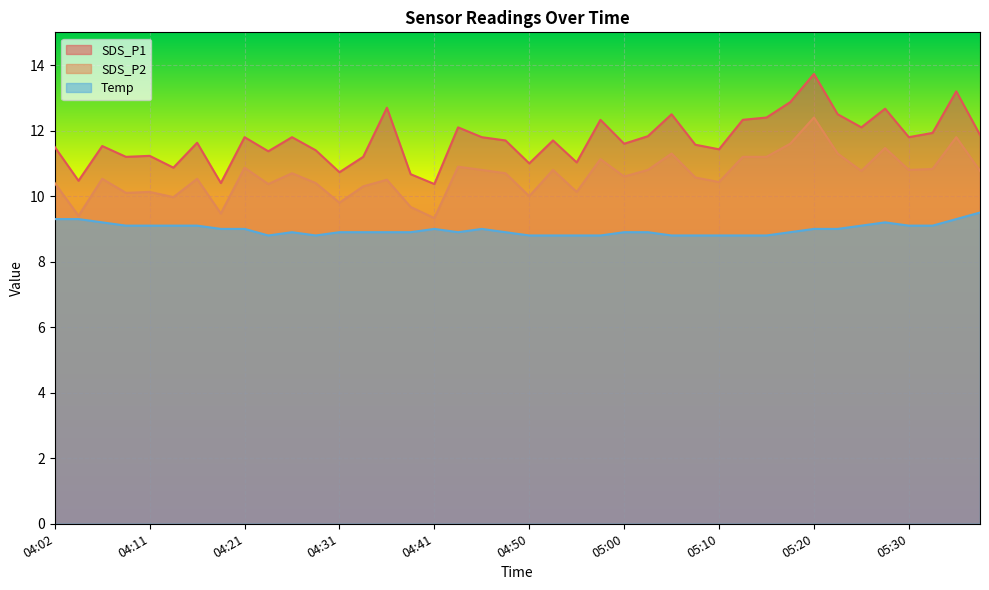

Where is the first local maximum for Temp?

04:26